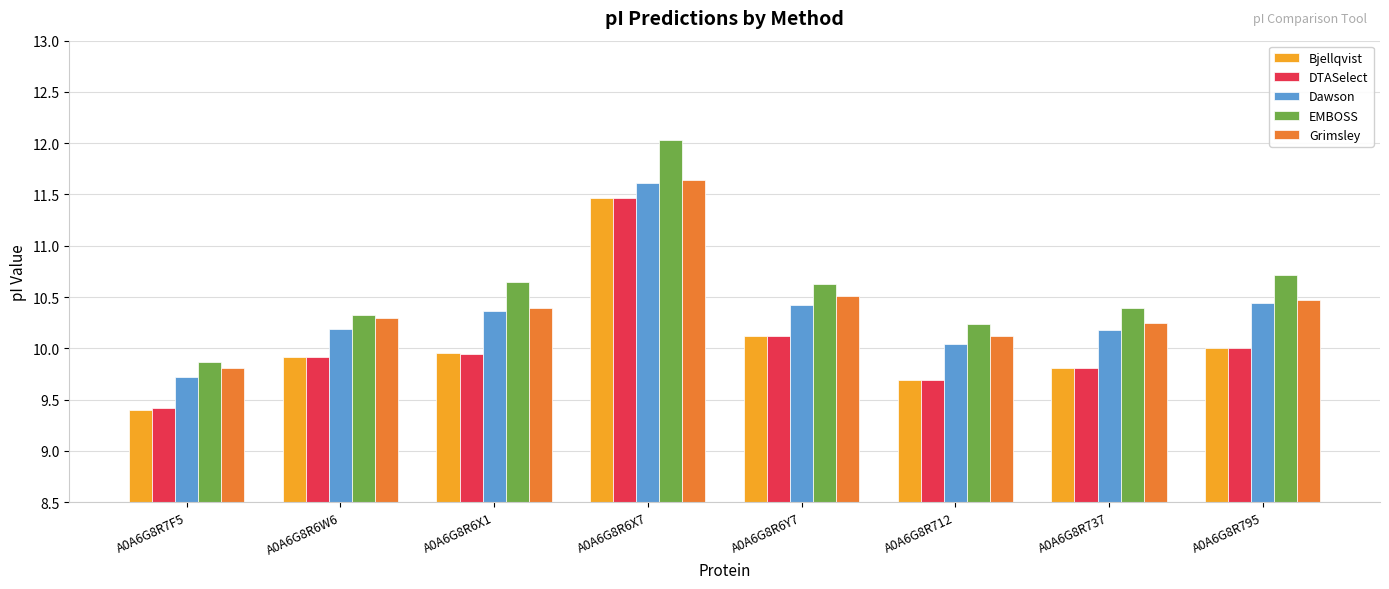

What is the spread (max minus min) of values at A0A6G8R737?

0.6